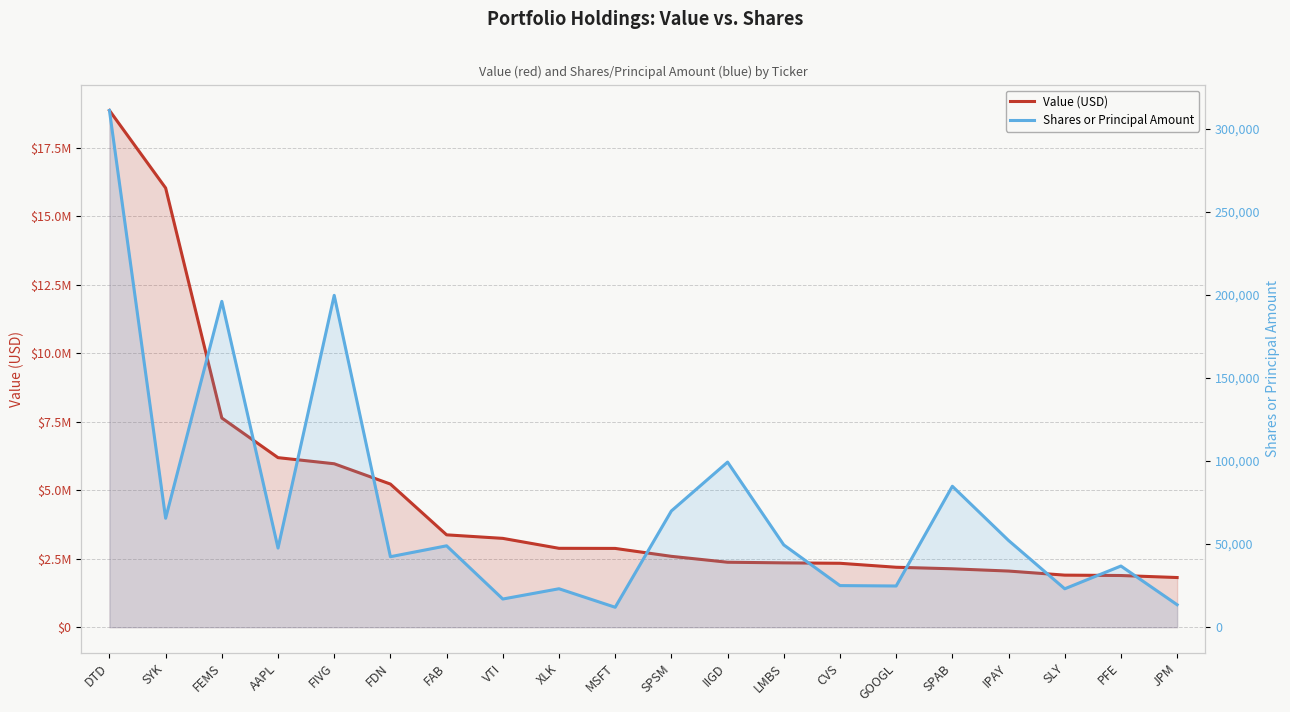

Rank the series by their maximum value, from lowest to highest.

Shares or Principal Amount, Value (USD)